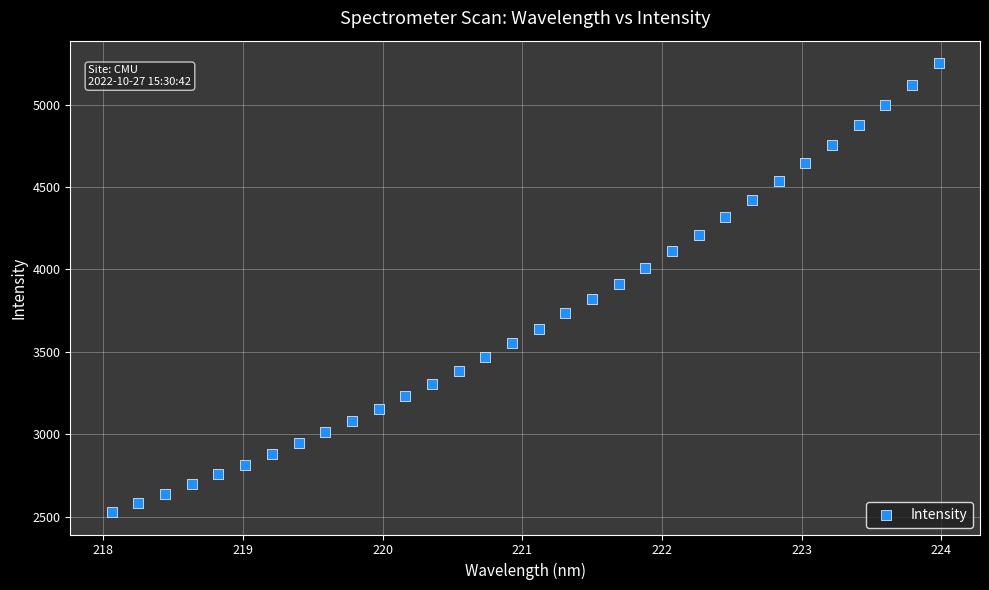

What is the range of X values (max minus min)?

5.9